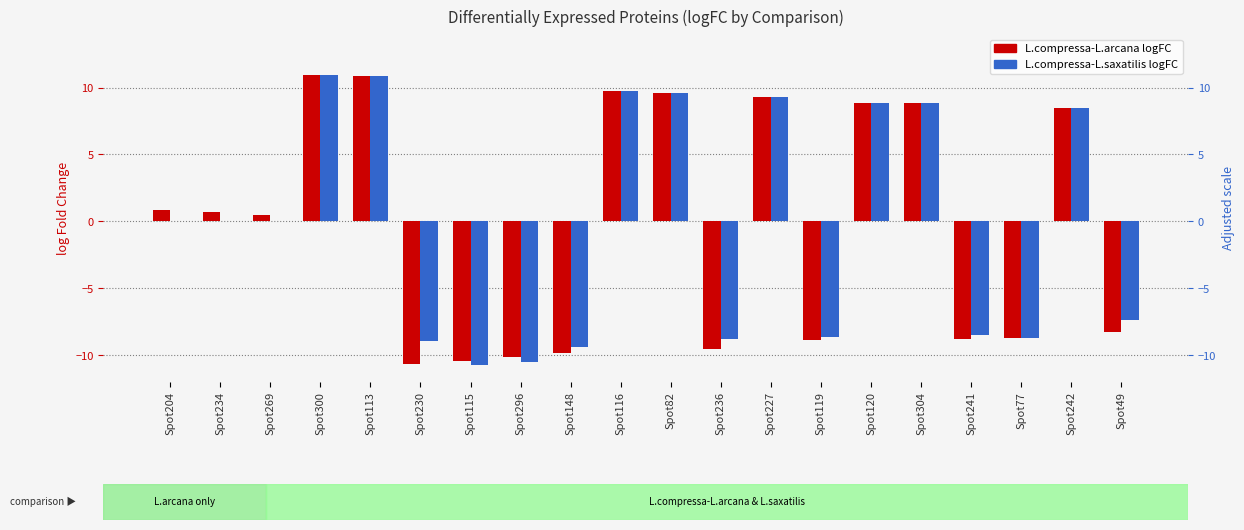

What is the label of the 19th bar from the left?

Spot242